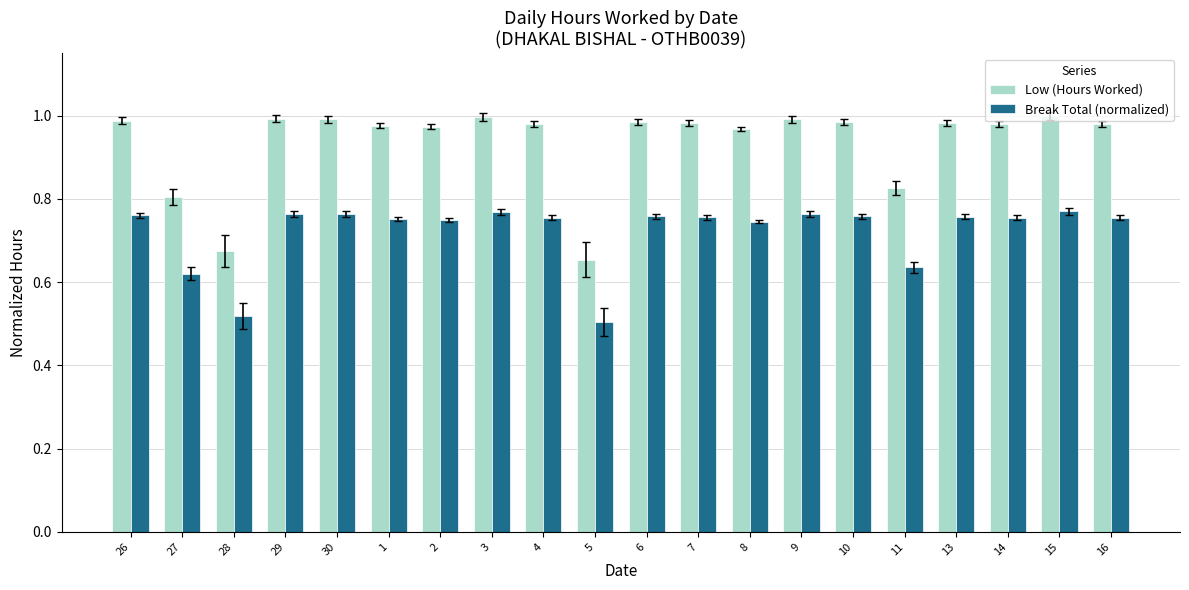

Between 5 and 9, which series saw the biggest shift?

Low (Hours Worked)